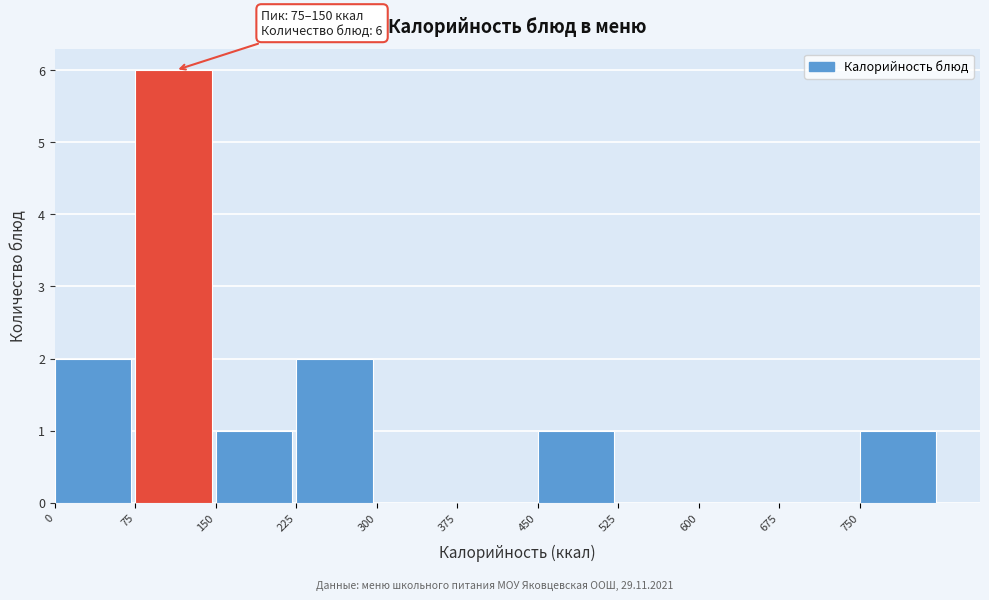

Over which range of the x-axis is the bar tallest?

75 to 150